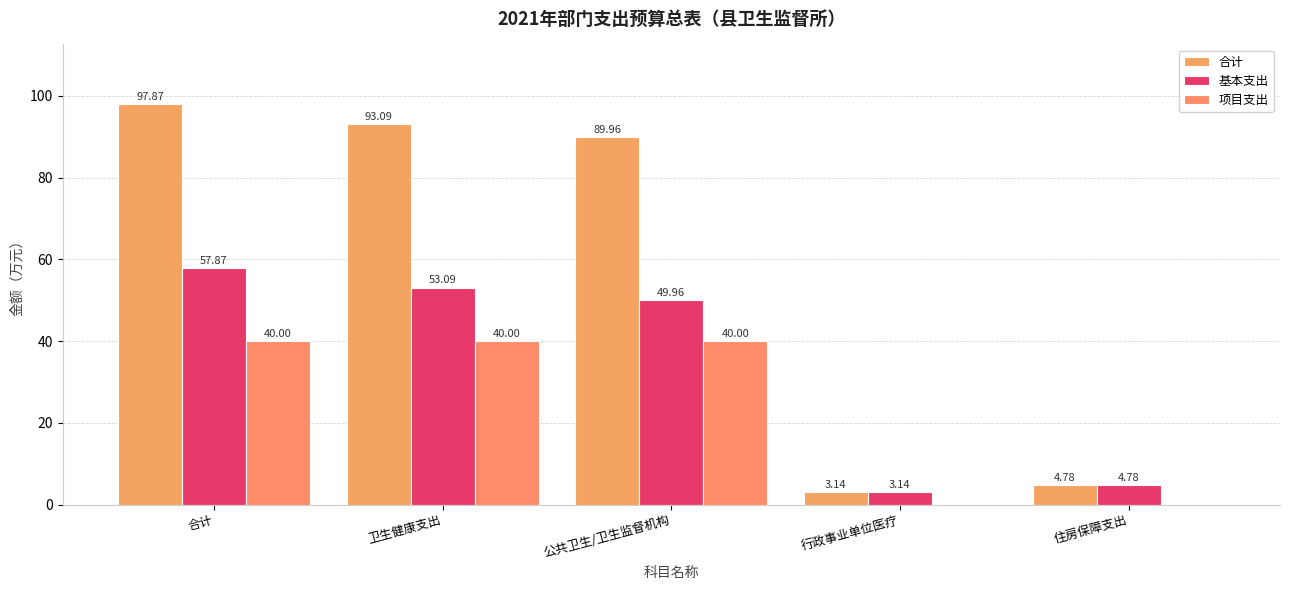

Is it true that 项目支出 equals -13.5 at 住房保障支出?

False